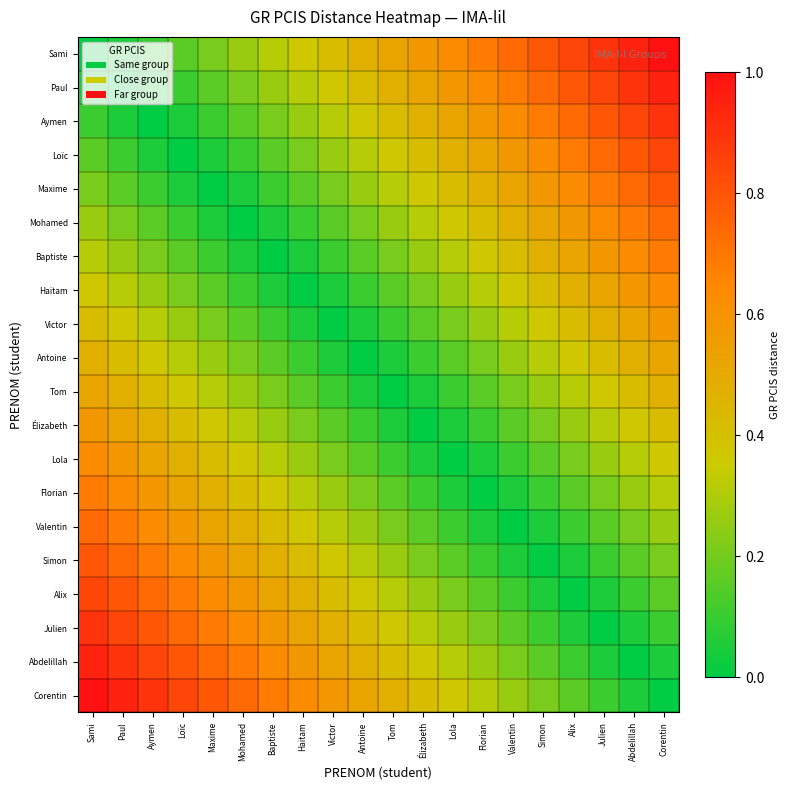

Reading right to left, what are all the values shown in this chart?

Sami: Corentin=1.0	Abdelillah=0.9	Julien=0.9	Alix=0.8	Simon=0.8	Valentin=0.7	Florian=0.7	Lola=0.6	Élizabeth=0.6	Tom=0.5	Antoine=0.5	Victor=0.4	Haitam=0.4	Baptiste=0.3	Mohamed=0.3	Maxime=0.2	Loïc=0.2	Aymen=0.1	Paul=0.1	Sami=0.0
Paul: Corentin=0.9	Abdelillah=0.9	Julien=0.8	Alix=0.8	Simon=0.7	Valentin=0.7	Florian=0.6	Lola=0.6	Élizabeth=0.5	Tom=0.5	Antoine=0.4	Victor=0.4	Haitam=0.3	Baptiste=0.3	Mohamed=0.2	Maxime=0.2	Loïc=0.1	Aymen=0.1	Paul=0.0	Sami=0.1
Aymen: Corentin=0.9	Abdelillah=0.8	Julien=0.8	Alix=0.7	Simon=0.7	Valentin=0.6	Florian=0.6	Lola=0.5	Élizabeth=0.5	Tom=0.4	Antoine=0.4	Victor=0.3	Haitam=0.3	Baptiste=0.2	Mohamed=0.2	Maxime=0.1	Loïc=0.1	Aymen=0.0	Paul=0.1	Sami=0.1
Loïc: Corentin=0.8	Abdelillah=0.8	Julien=0.7	Alix=0.7	Simon=0.6	Valentin=0.6	Florian=0.5	Lola=0.5	Élizabeth=0.4	Tom=0.4	Antoine=0.3	Victor=0.3	Haitam=0.2	Baptiste=0.2	Mohamed=0.1	Maxime=0.1	Loïc=0.0	Aymen=0.1	Paul=0.1	Sami=0.2
Maxime: Corentin=0.8	Abdelillah=0.7	Julien=0.7	Alix=0.6	Simon=0.6	Valentin=0.5	Florian=0.5	Lola=0.4	Élizabeth=0.4	Tom=0.3	Antoine=0.3	Victor=0.2	Haitam=0.2	Baptiste=0.1	Mohamed=0.1	Maxime=0.0	Loïc=0.1	Aymen=0.1	Paul=0.2	Sami=0.2
Mohamed: Corentin=0.7	Abdelillah=0.7	Julien=0.6	Alix=0.6	Simon=0.5	Valentin=0.5	Florian=0.4	Lola=0.4	Élizabeth=0.3	Tom=0.3	Antoine=0.2	Victor=0.2	Haitam=0.1	Baptiste=0.1	Mohamed=0.0	Maxime=0.1	Loïc=0.1	Aymen=0.2	Paul=0.2	Sami=0.3
Baptiste: Corentin=0.7	Abdelillah=0.6	Julien=0.6	Alix=0.5	Simon=0.5	Valentin=0.4	Florian=0.4	Lola=0.3	Élizabeth=0.3	Tom=0.2	Antoine=0.2	Victor=0.1	Haitam=0.1	Baptiste=0.0	Mohamed=0.1	Maxime=0.1	Loïc=0.2	Aymen=0.2	Paul=0.3	Sami=0.3
Haitam: Corentin=0.6	Abdelillah=0.6	Julien=0.5	Alix=0.5	Simon=0.4	Valentin=0.4	Florian=0.3	Lola=0.3	Élizabeth=0.2	Tom=0.2	Antoine=0.1	Victor=0.1	Haitam=0.0	Baptiste=0.1	Mohamed=0.1	Maxime=0.2	Loïc=0.2	Aymen=0.3	Paul=0.3	Sami=0.4
Victor: Corentin=0.6	Abdelillah=0.5	Julien=0.5	Alix=0.4	Simon=0.4	Valentin=0.3	Florian=0.3	Lola=0.2	Élizabeth=0.2	Tom=0.1	Antoine=0.1	Victor=0.0	Haitam=0.1	Baptiste=0.1	Mohamed=0.2	Maxime=0.2	Loïc=0.3	Aymen=0.3	Paul=0.4	Sami=0.4
Antoine: Corentin=0.5	Abdelillah=0.5	Julien=0.4	Alix=0.4	Simon=0.3	Valentin=0.3	Florian=0.2	Lola=0.2	Élizabeth=0.1	Tom=0.1	Antoine=0.0	Victor=0.1	Haitam=0.1	Baptiste=0.2	Mohamed=0.2	Maxime=0.3	Loïc=0.3	Aymen=0.4	Paul=0.4	Sami=0.5
Tom: Corentin=0.5	Abdelillah=0.4	Julien=0.4	Alix=0.3	Simon=0.3	Valentin=0.2	Florian=0.2	Lola=0.1	Élizabeth=0.1	Tom=0.0	Antoine=0.1	Victor=0.1	Haitam=0.2	Baptiste=0.2	Mohamed=0.3	Maxime=0.3	Loïc=0.4	Aymen=0.4	Paul=0.5	Sami=0.5
Élizabeth: Corentin=0.4	Abdelillah=0.4	Julien=0.3	Alix=0.3	Simon=0.2	Valentin=0.2	Florian=0.1	Lola=0.1	Élizabeth=0.0	Tom=0.1	Antoine=0.1	Victor=0.2	Haitam=0.2	Baptiste=0.3	Mohamed=0.3	Maxime=0.4	Loïc=0.4	Aymen=0.5	Paul=0.5	Sami=0.6
Lola: Corentin=0.4	Abdelillah=0.3	Julien=0.3	Alix=0.2	Simon=0.2	Valentin=0.1	Florian=0.1	Lola=0.0	Élizabeth=0.1	Tom=0.1	Antoine=0.2	Victor=0.2	Haitam=0.3	Baptiste=0.3	Mohamed=0.4	Maxime=0.4	Loïc=0.5	Aymen=0.5	Paul=0.6	Sami=0.6
Florian: Corentin=0.3	Abdelillah=0.3	Julien=0.2	Alix=0.2	Simon=0.1	Valentin=0.1	Florian=0.0	Lola=0.1	Élizabeth=0.1	Tom=0.2	Antoine=0.2	Victor=0.3	Haitam=0.3	Baptiste=0.4	Mohamed=0.4	Maxime=0.5	Loïc=0.5	Aymen=0.6	Paul=0.6	Sami=0.7
Valentin: Corentin=0.3	Abdelillah=0.2	Julien=0.2	Alix=0.1	Simon=0.1	Valentin=0.0	Florian=0.1	Lola=0.1	Élizabeth=0.2	Tom=0.2	Antoine=0.3	Victor=0.3	Haitam=0.4	Baptiste=0.4	Mohamed=0.5	Maxime=0.5	Loïc=0.6	Aymen=0.6	Paul=0.7	Sami=0.7
Simon: Corentin=0.2	Abdelillah=0.2	Julien=0.1	Alix=0.1	Simon=0.0	Valentin=0.1	Florian=0.1	Lola=0.2	Élizabeth=0.2	Tom=0.3	Antoine=0.3	Victor=0.4	Haitam=0.4	Baptiste=0.5	Mohamed=0.5	Maxime=0.6	Loïc=0.6	Aymen=0.7	Paul=0.7	Sami=0.8
Alix: Corentin=0.2	Abdelillah=0.1	Julien=0.1	Alix=0.0	Simon=0.1	Valentin=0.1	Florian=0.2	Lola=0.2	Élizabeth=0.3	Tom=0.3	Antoine=0.4	Victor=0.4	Haitam=0.5	Baptiste=0.5	Mohamed=0.6	Maxime=0.6	Loïc=0.7	Aymen=0.7	Paul=0.8	Sami=0.8
Julien: Corentin=0.1	Abdelillah=0.1	Julien=0.0	Alix=0.1	Simon=0.1	Valentin=0.2	Florian=0.2	Lola=0.3	Élizabeth=0.3	Tom=0.4	Antoine=0.4	Victor=0.5	Haitam=0.5	Baptiste=0.6	Mohamed=0.6	Maxime=0.7	Loïc=0.7	Aymen=0.8	Paul=0.8	Sami=0.9
Abdelillah: Corentin=0.1	Abdelillah=0.0	Julien=0.1	Alix=0.1	Simon=0.2	Valentin=0.2	Florian=0.3	Lola=0.3	Élizabeth=0.4	Tom=0.4	Antoine=0.5	Victor=0.5	Haitam=0.6	Baptiste=0.6	Mohamed=0.7	Maxime=0.7	Loïc=0.8	Aymen=0.8	Paul=0.9	Sami=0.9
Corentin: Corentin=0.0	Abdelillah=0.1	Julien=0.1	Alix=0.2	Simon=0.2	Valentin=0.3	Florian=0.3	Lola=0.4	Élizabeth=0.4	Tom=0.5	Antoine=0.5	Victor=0.6	Haitam=0.6	Baptiste=0.7	Mohamed=0.7	Maxime=0.8	Loïc=0.8	Aymen=0.9	Paul=0.9	Sami=1.0